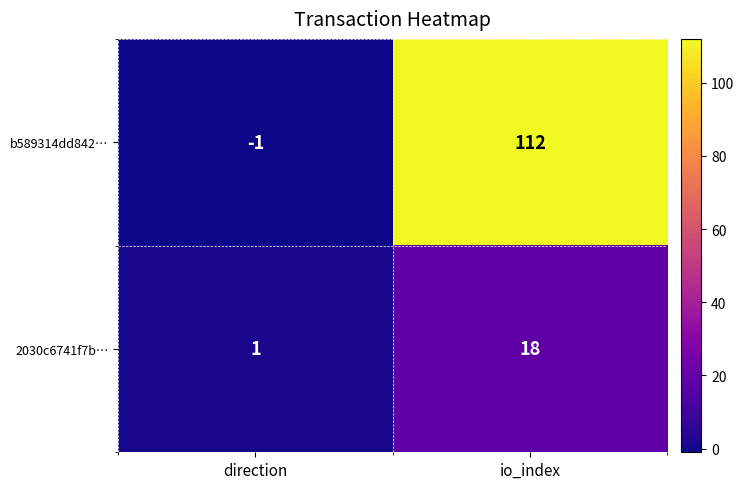

Where is b589314dd842… nearest to the value 55?

direction